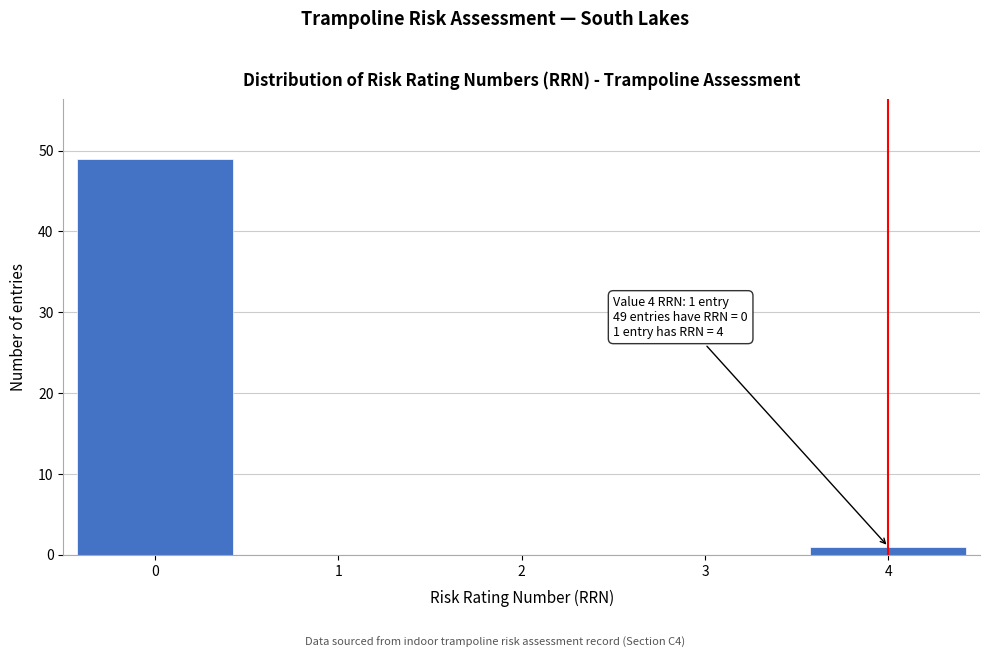

Reading left to right, what are all the values shown in this chart?

0=49	1=0	2=0	3=0	4=1